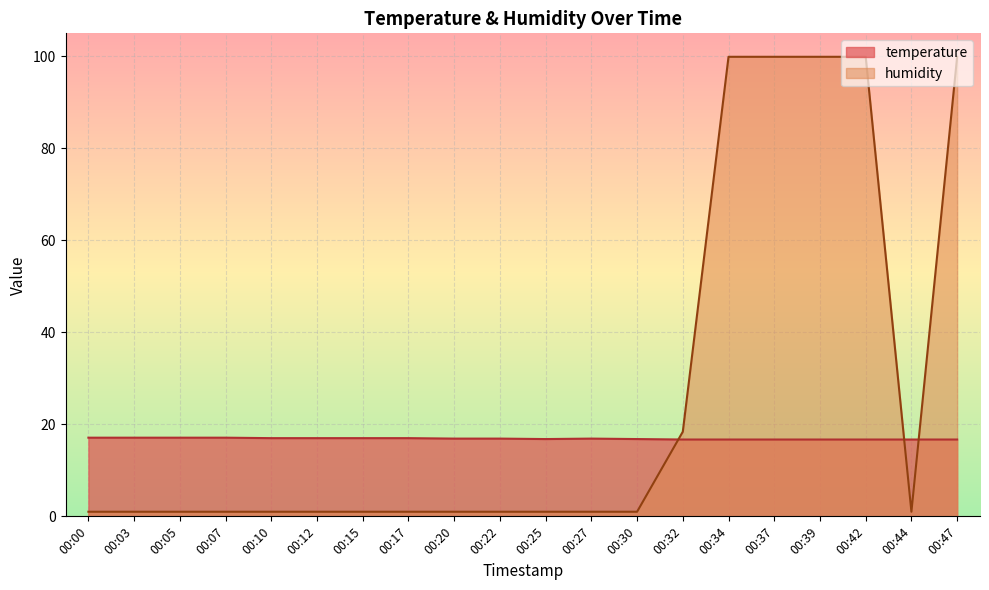

At which category does humidity reach its first local valley?

00:44